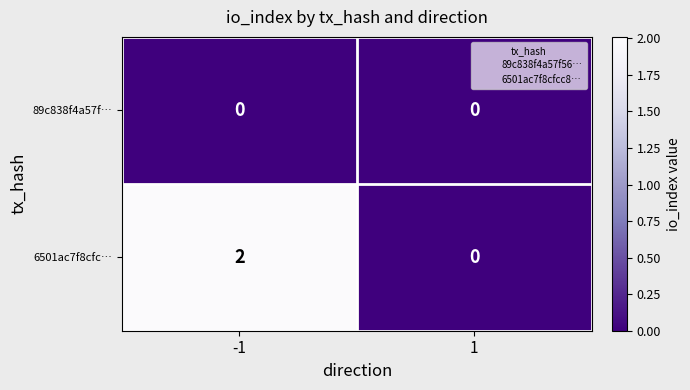

Is it true that 6501ac7f8cfc… equals 0 at 1?

True